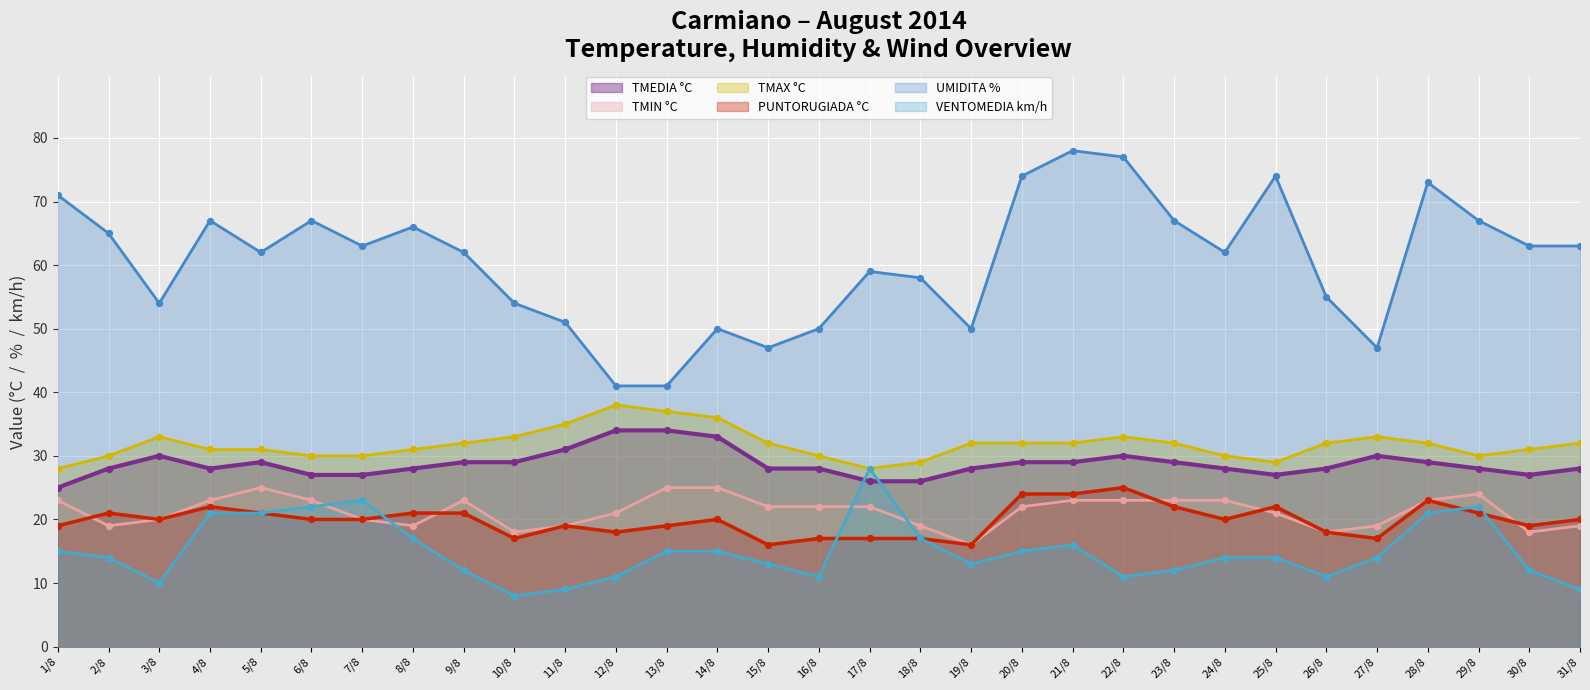

Which series contains the highest Y value?

UMIDITA %